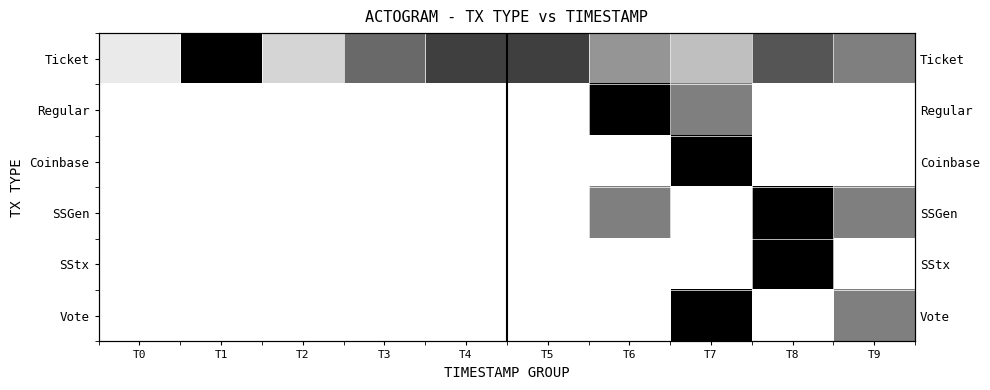

List the labels in order of Ticket value, largest first.

T1, T4, T5, T8, T3, T9, T6, T7, T2, T0